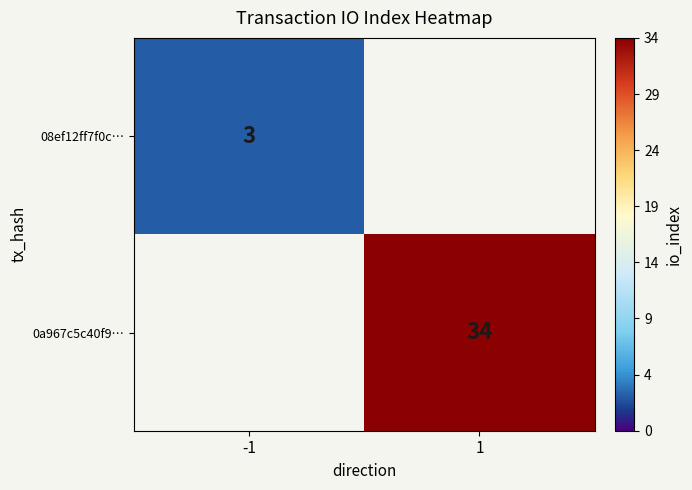

The 08ef12ff7f0c… series shows 5 at -1. True or false?

False